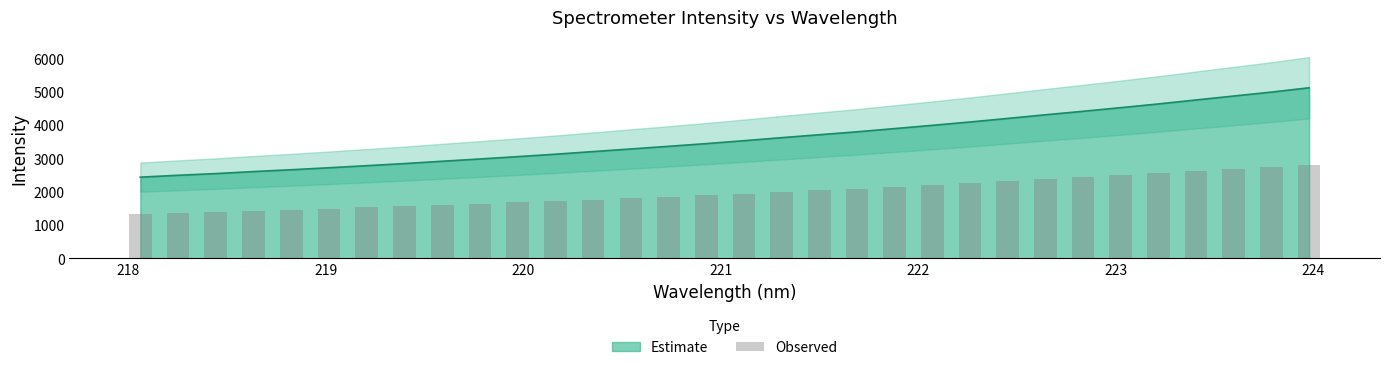

What is the difference between the maximum and minimum values?

1474.8